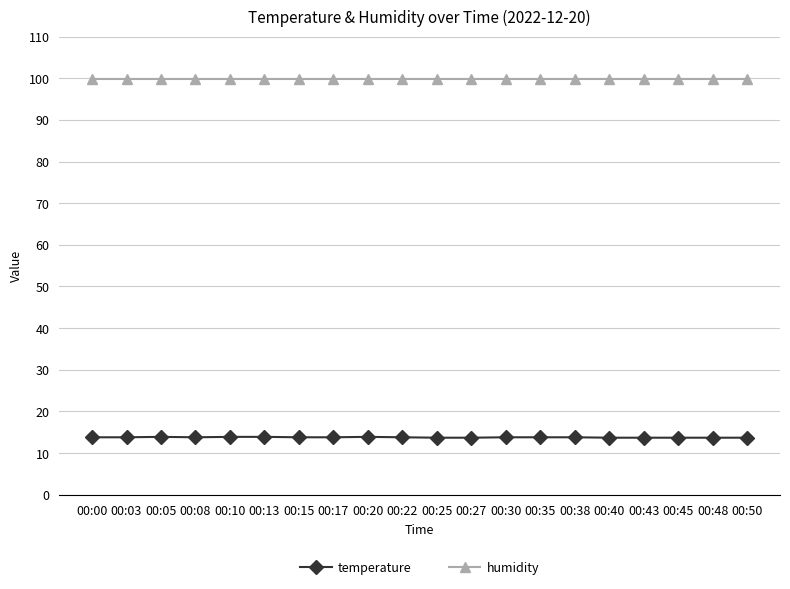

Count the number of categories in the chart.

20